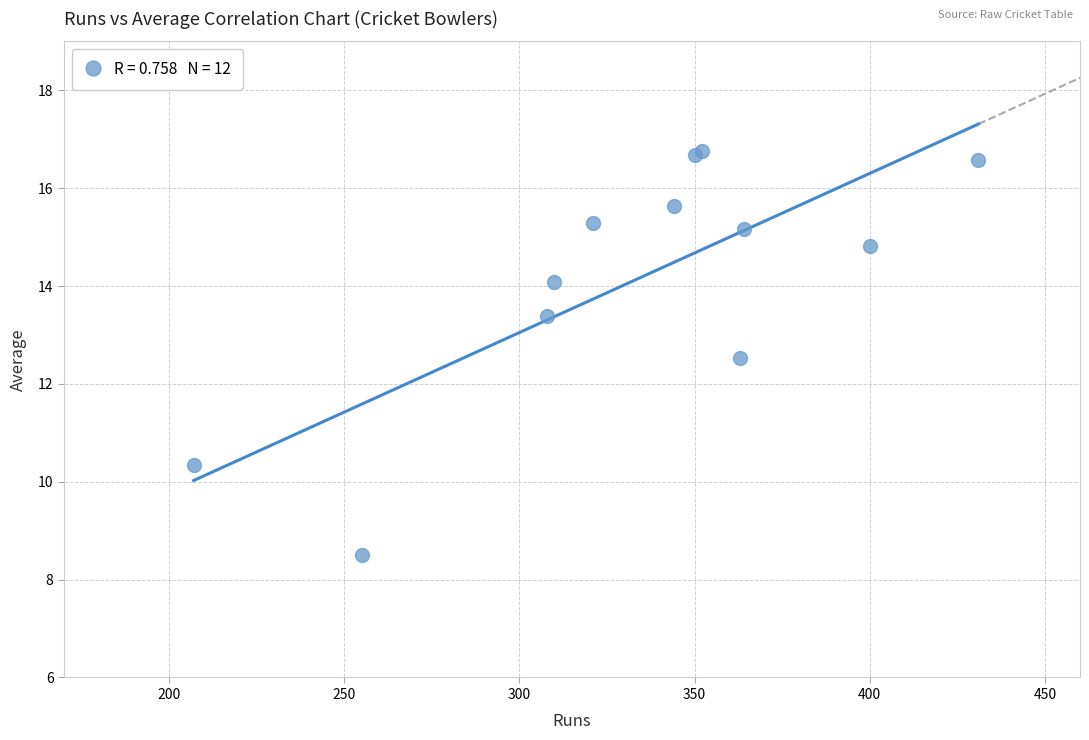

What Y value in the scatter plot is closest to 12?

12.5